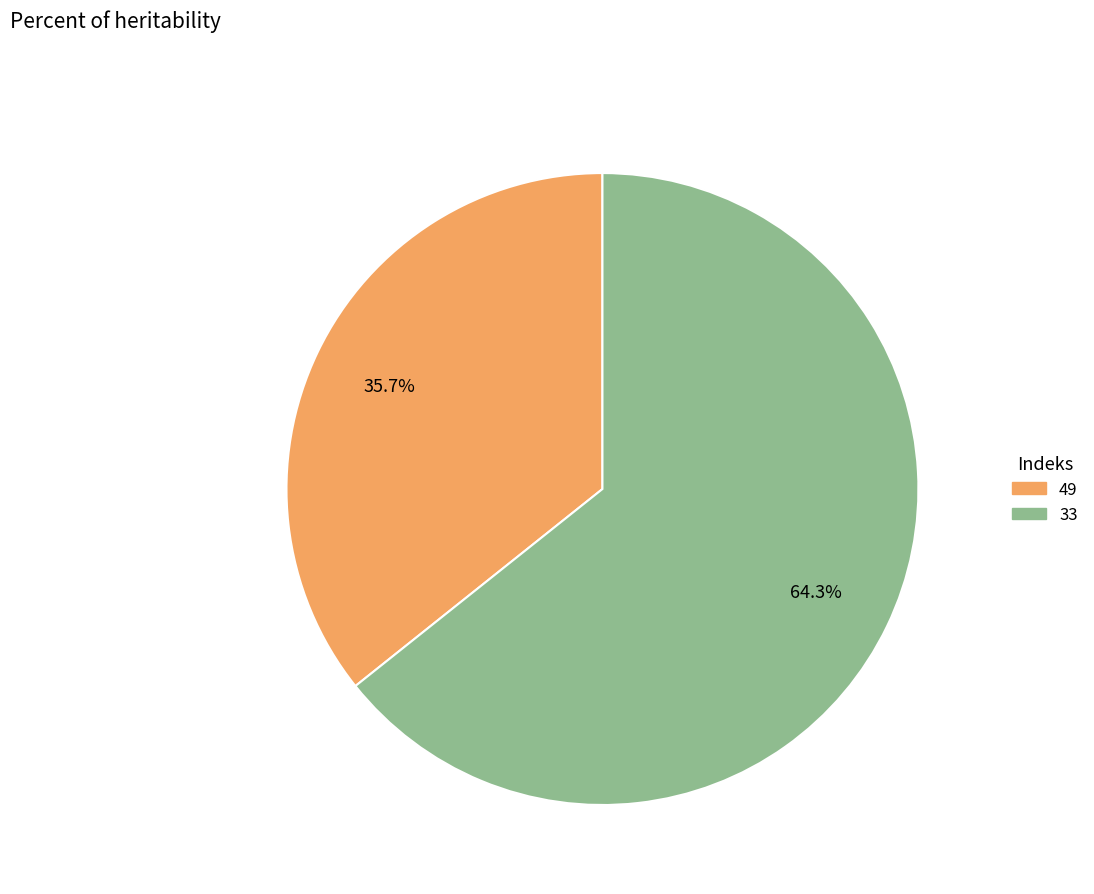

Which slice represents more than half of the pie?

33